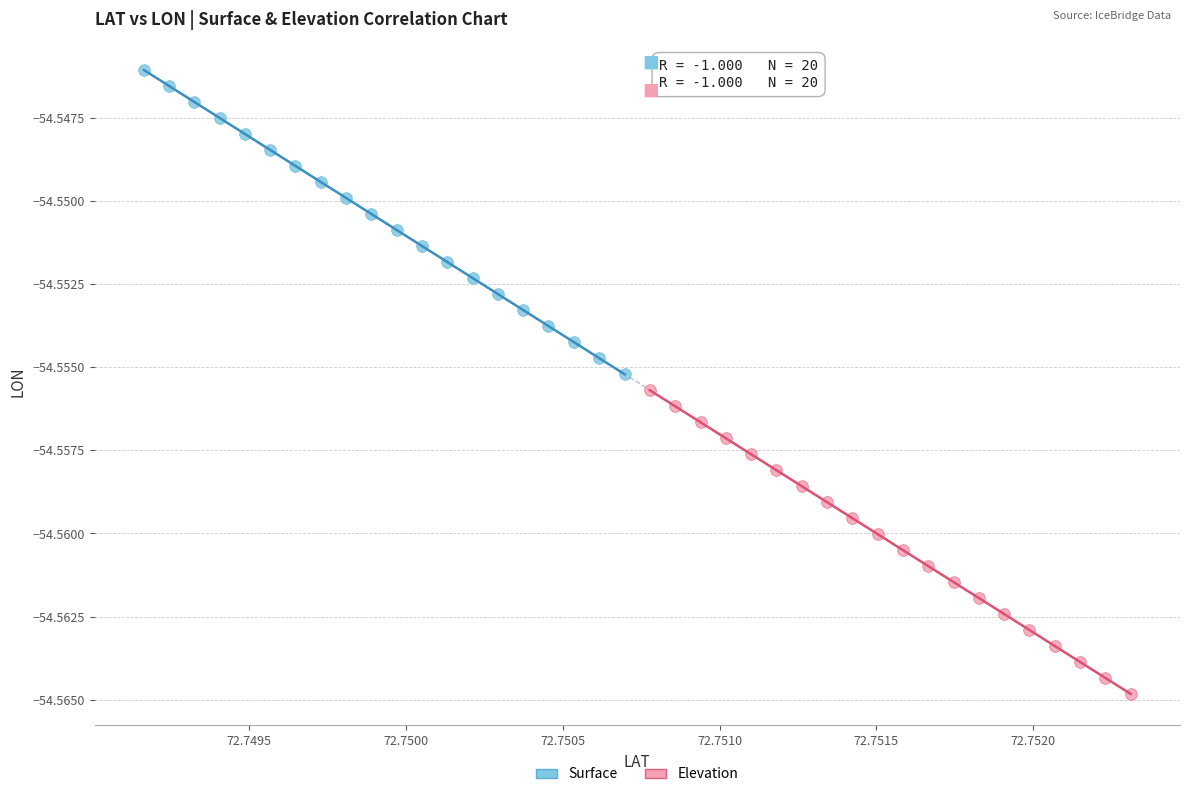

Which series has the largest Y range (max minus min)?

Surface